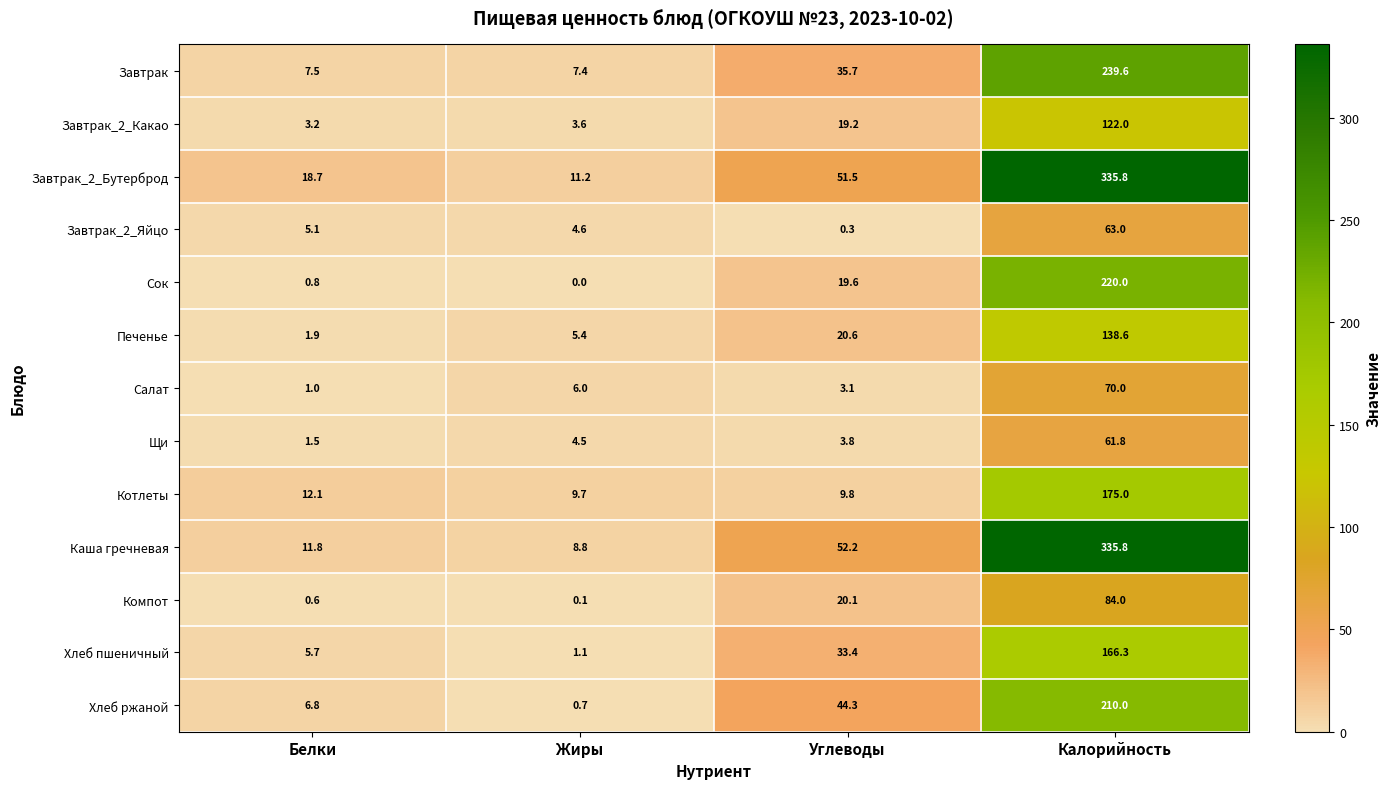

At which category does the chart reach its peak across all series?

Калорийность